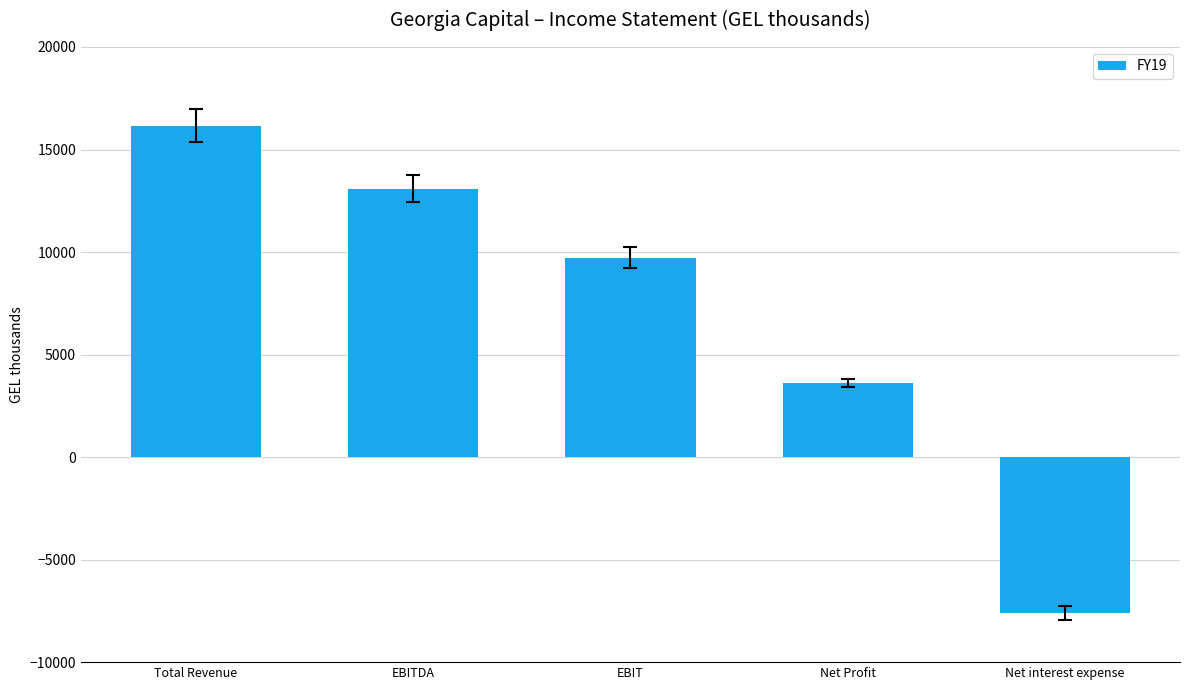

What is the change in value from EBITDA to Net Profit?

-9460